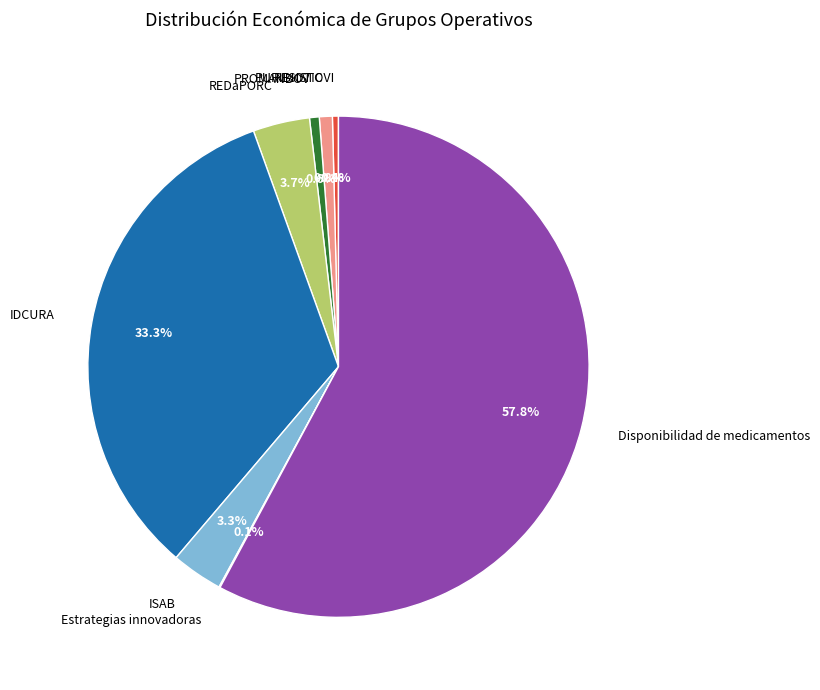

Which category accounts for the majority?

Disponibilidad de medicamentos